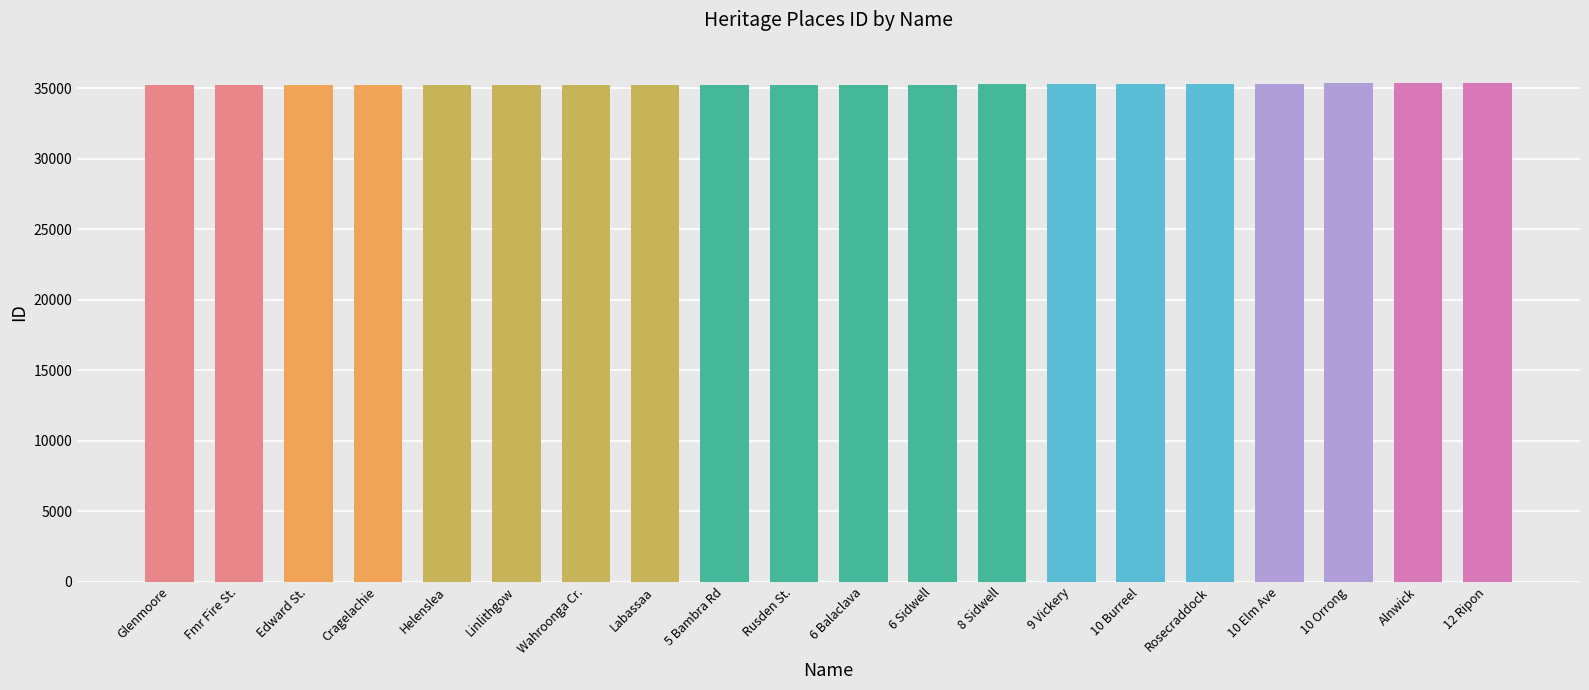

What is the maximum value shown in the chart?

35385